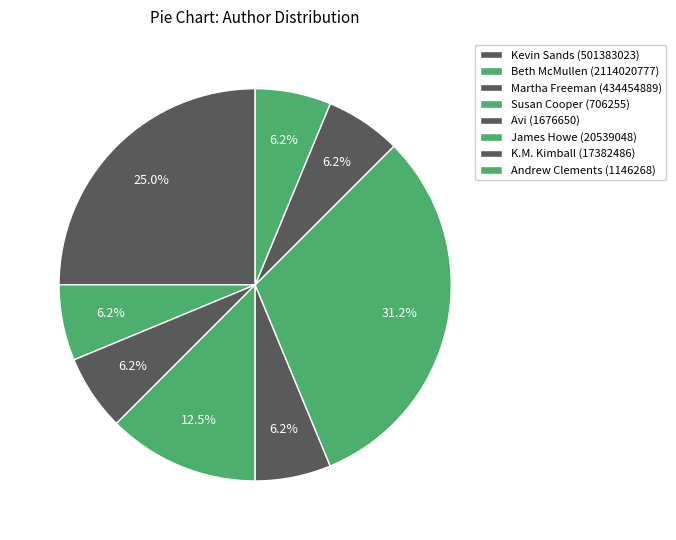

Does Kevin Sands (501383023) account for over 50% of the chart?

No